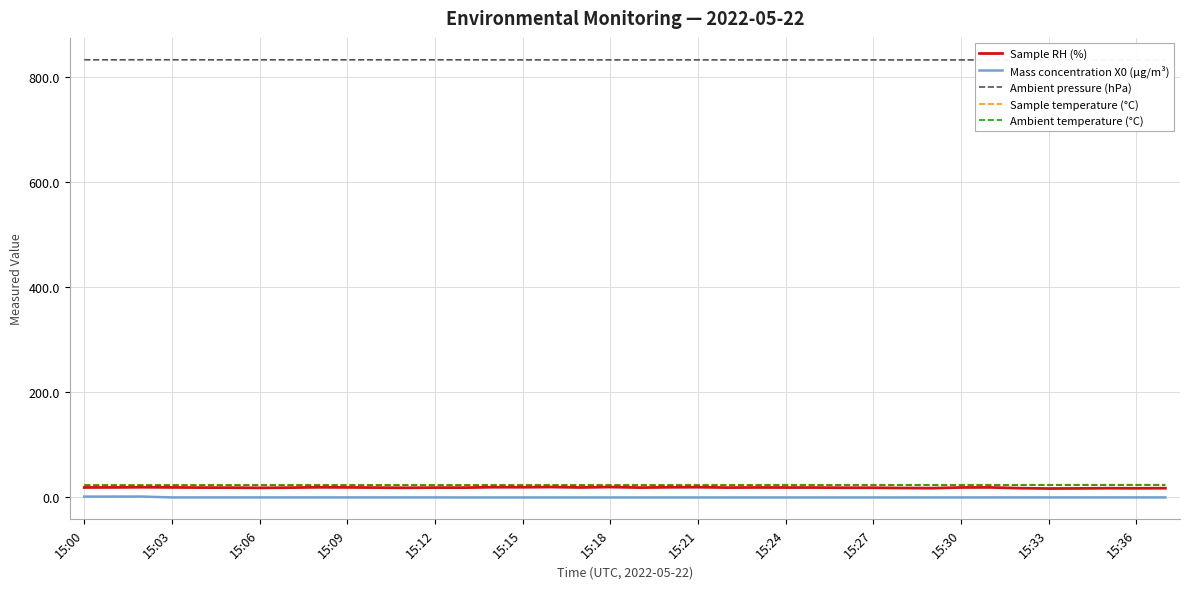

What is the total value across all series at 14?

899.3